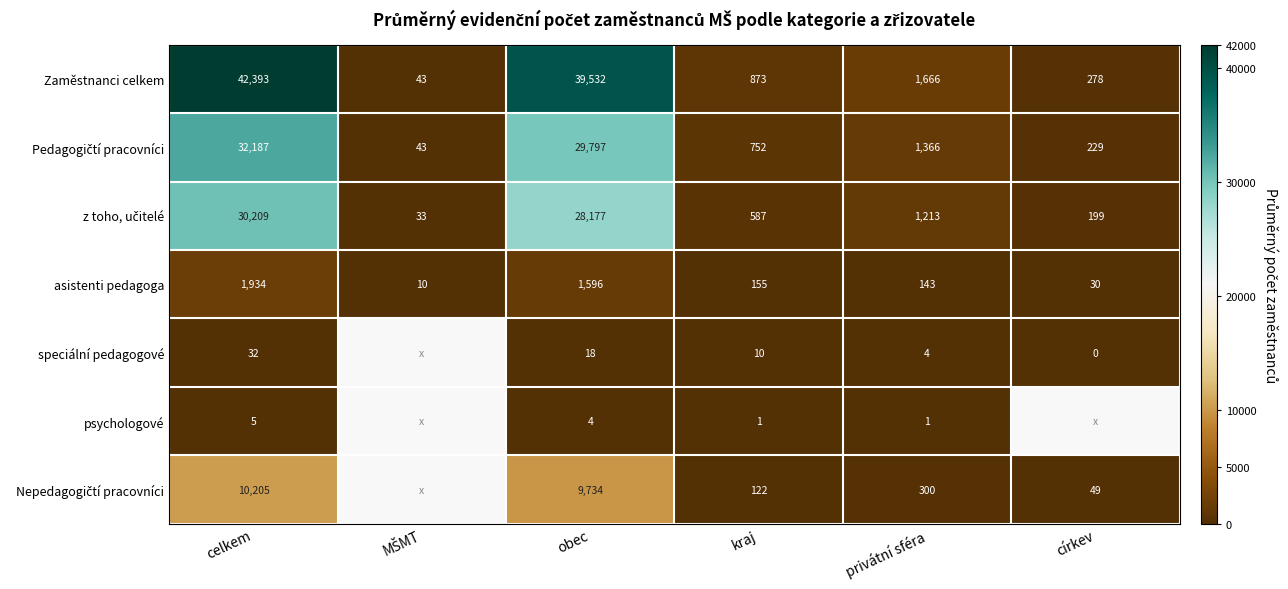

Which series changed the most between celkem and obec?

Zaměstnanci celkem